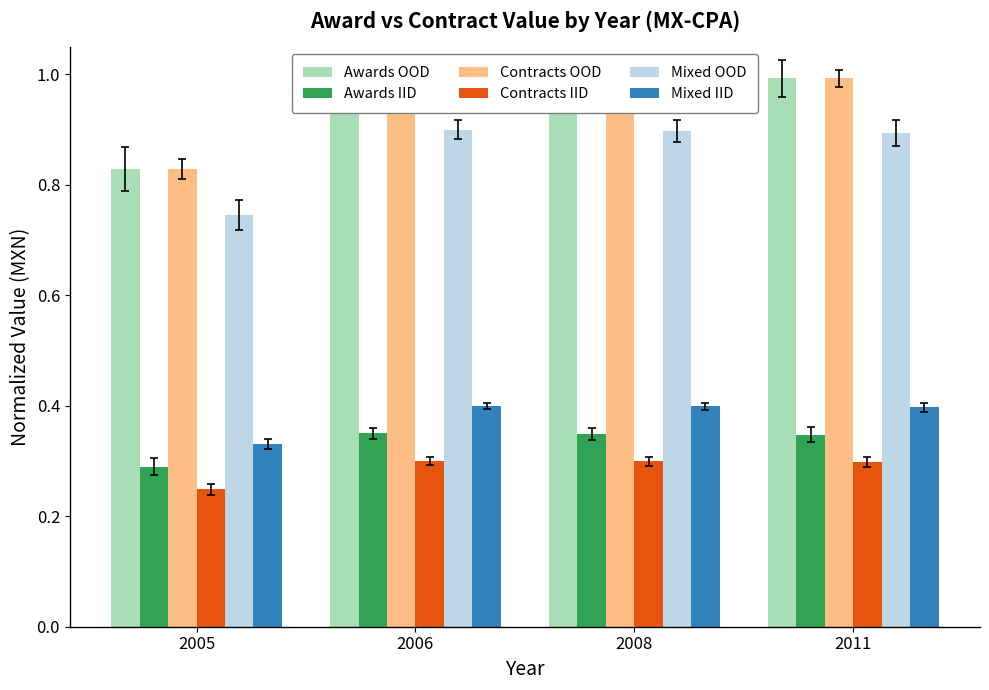

Which category has the highest value across all series?

2006